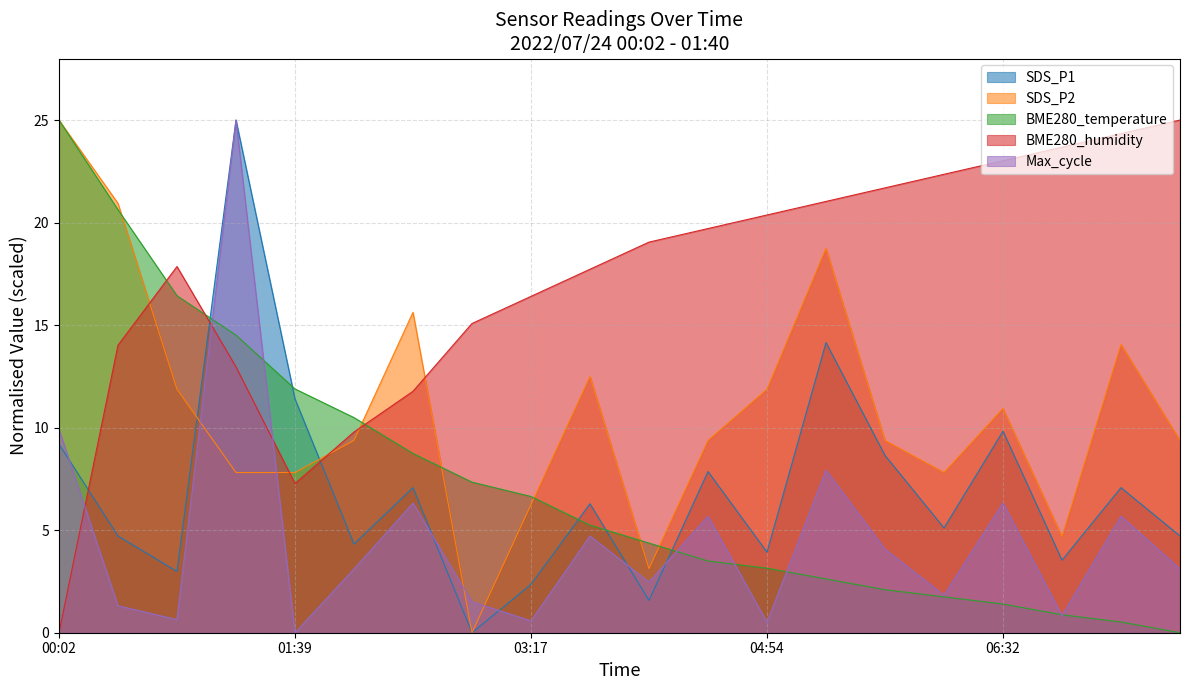

List the series in order of their peak value, highest first.

SDS_P1, SDS_P2, BME280_temperature, BME280_humidity, Max_cycle